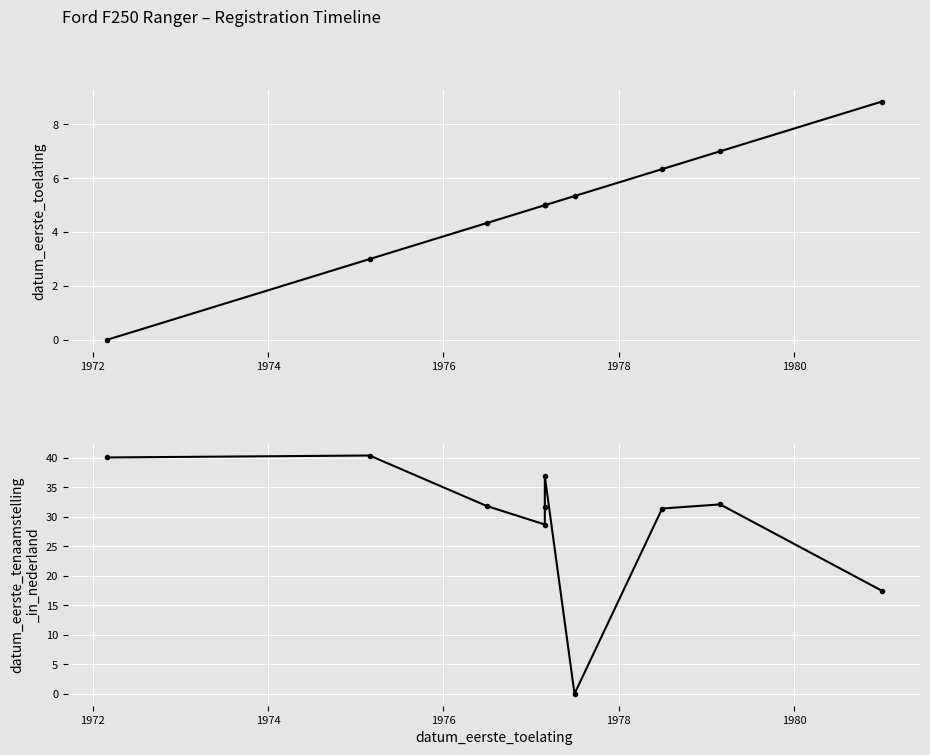

How many values in datum_eerste_toelating (relative) are above zero?

9